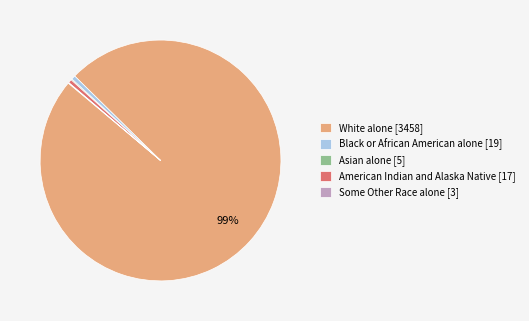

To the nearest percent, what portion does White alone represent?

99%